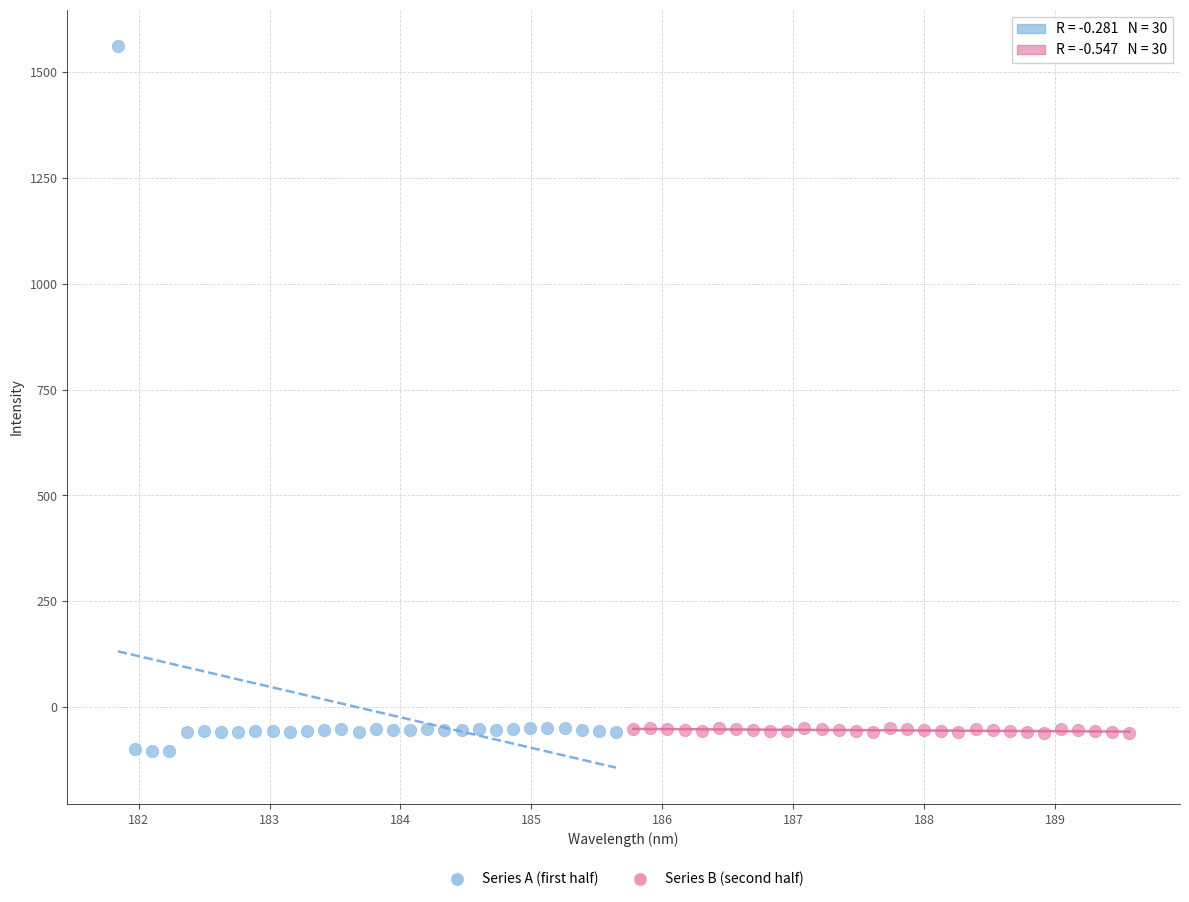

Which series contains the highest Y value?

Series A (first half)